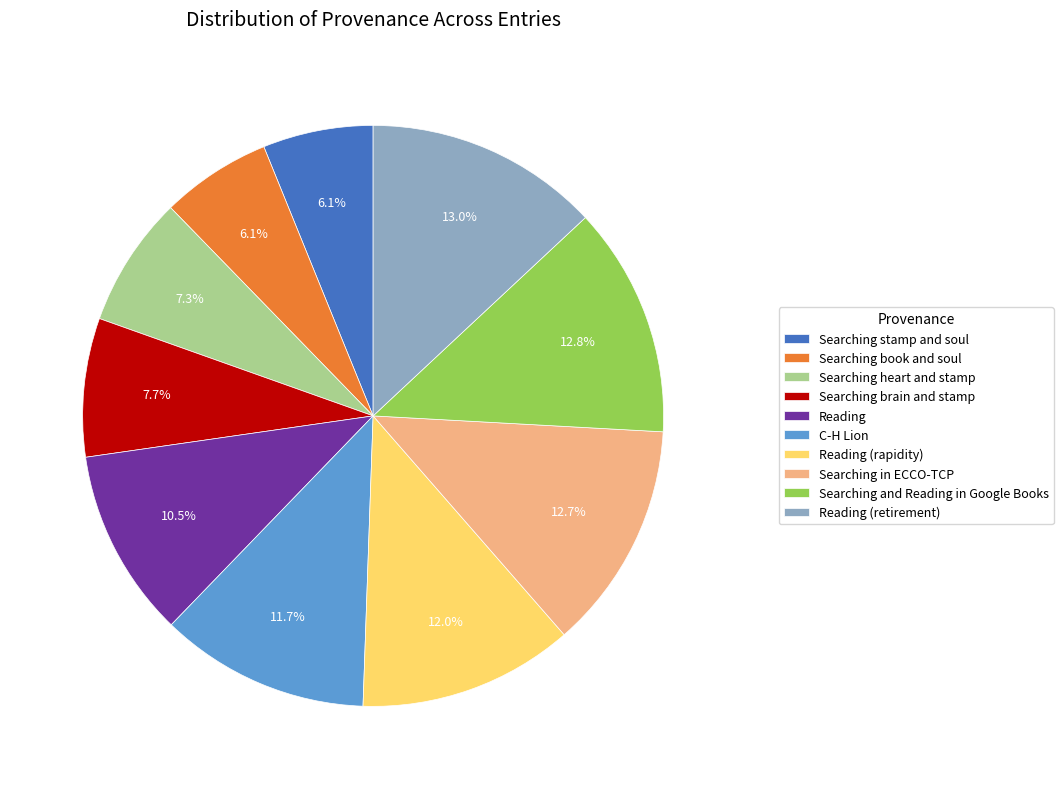

How many segments does this pie chart have?

10